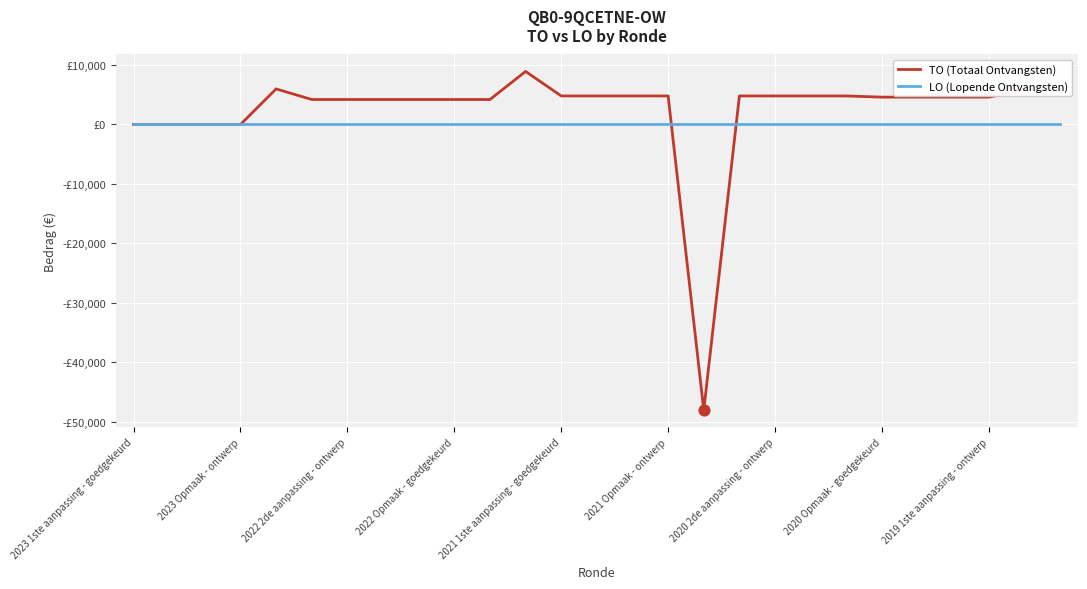

What are all the series names shown in the legend?

TO (Totaal Ontvangsten), LO (Lopende Ontvangsten)